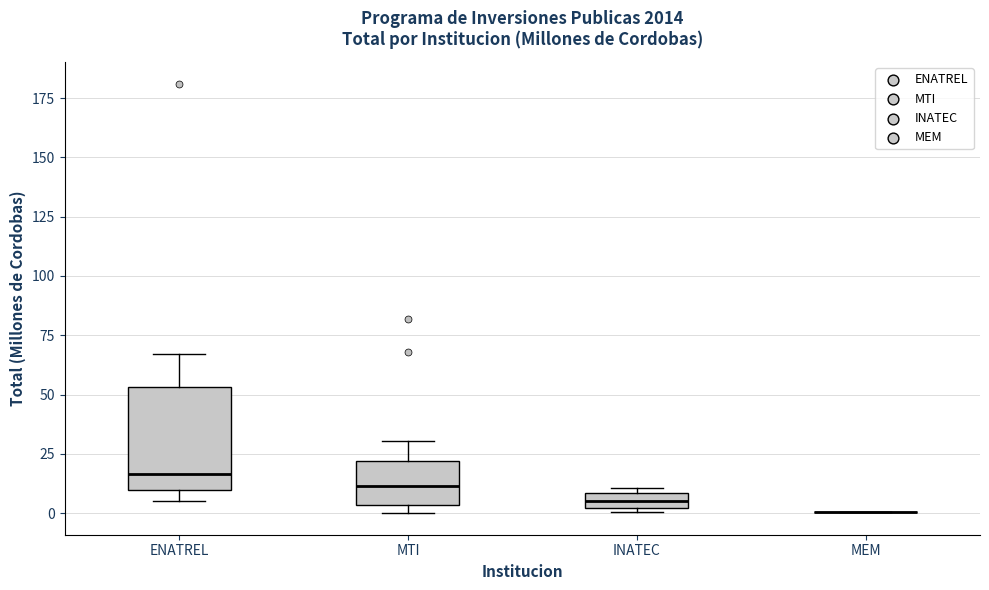

Where does the upper whisker of the box for MTI end on the y-axis? The values are not printed on the chart, so give them approximately, as read against the axis.

30